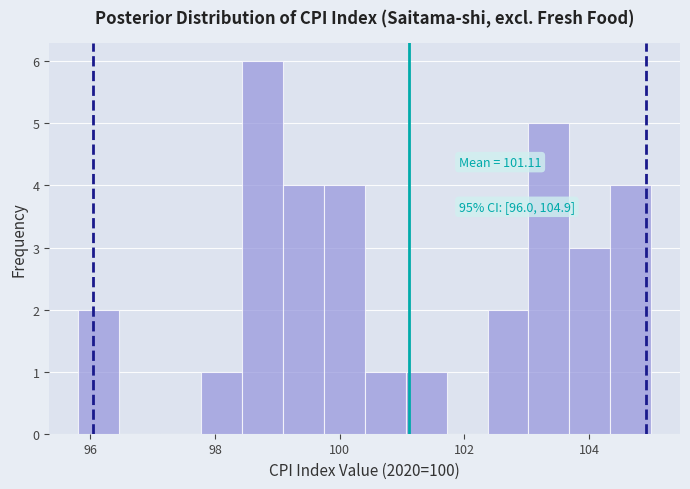

Around what value on the x-axis is the tallest bar? Give the approximate position of its centre, as read against the axis.

98.8